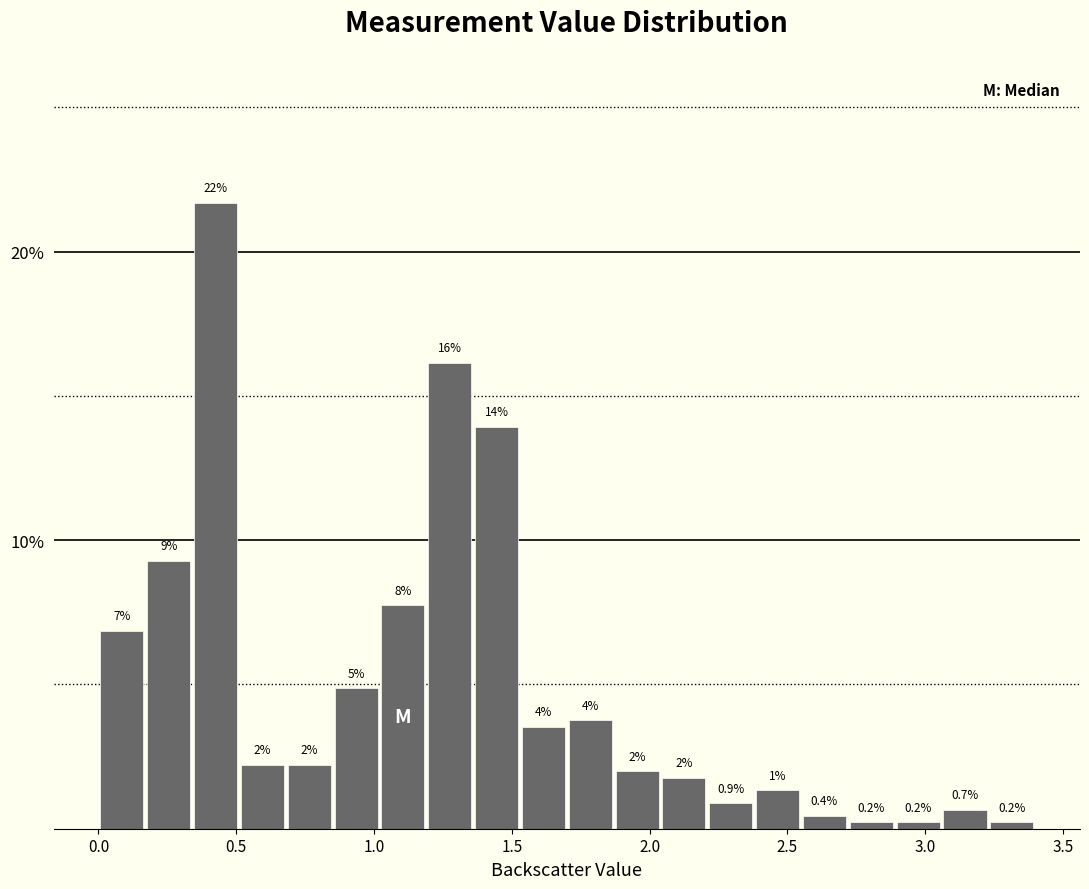

Read against the x-axis, roughly where is the centre of the tallest bar?

0.45